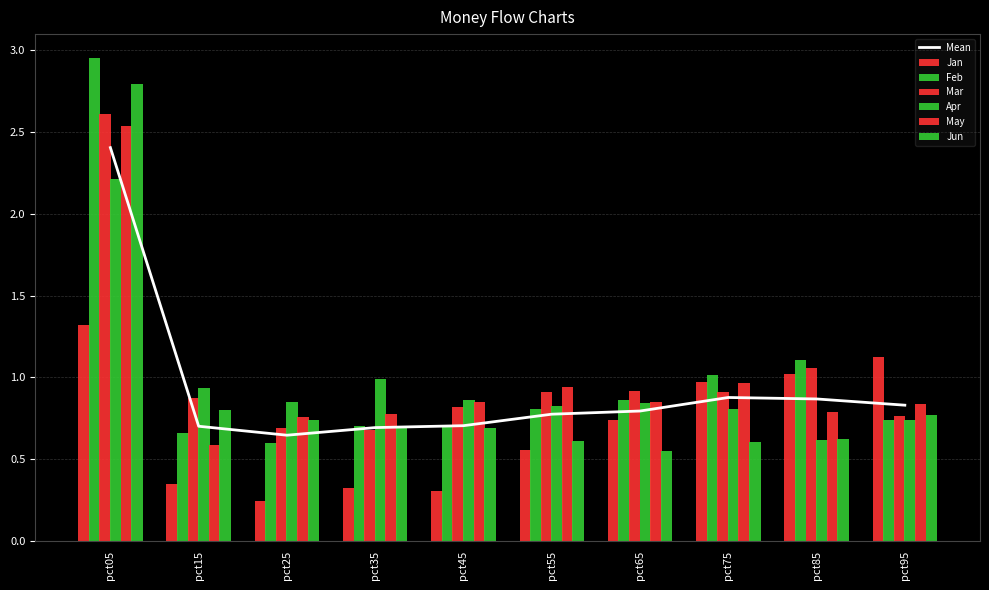

At how many categories does at least one series exceed 1?

4